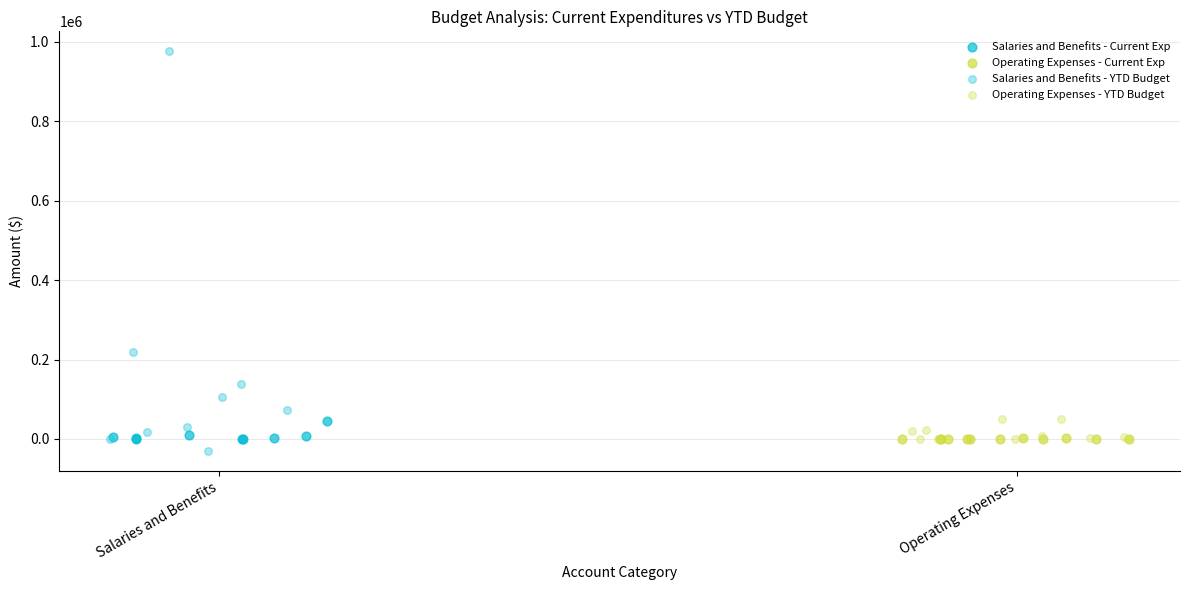

Which series contains the highest Y value?

Salaries and Benefits - YTD Budget